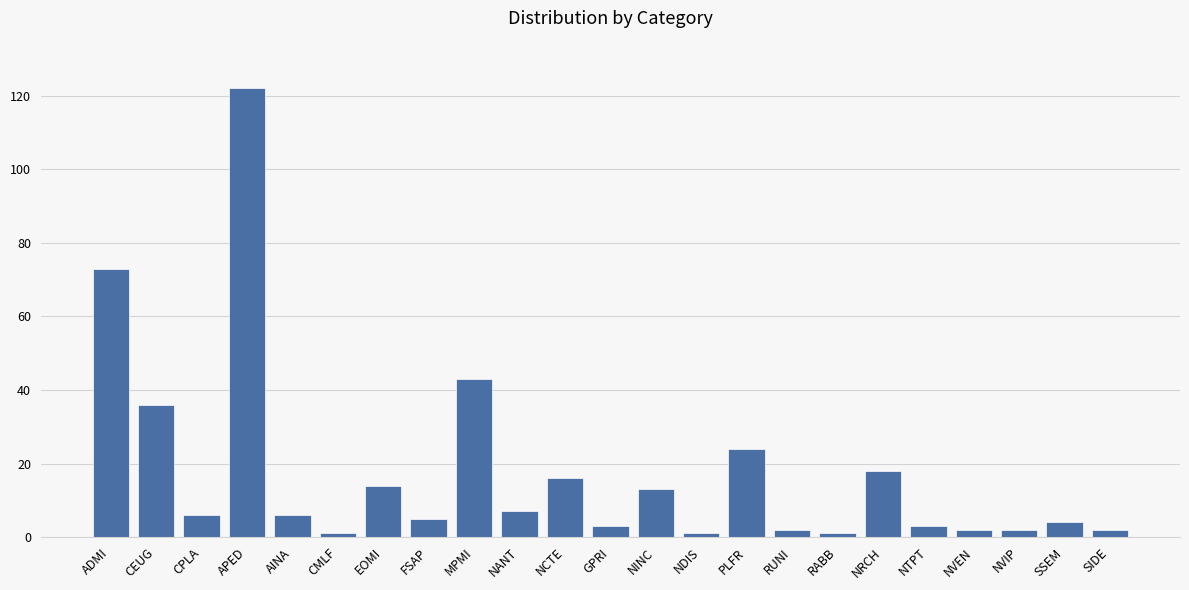

Where does the data first go above 6?

ADMI